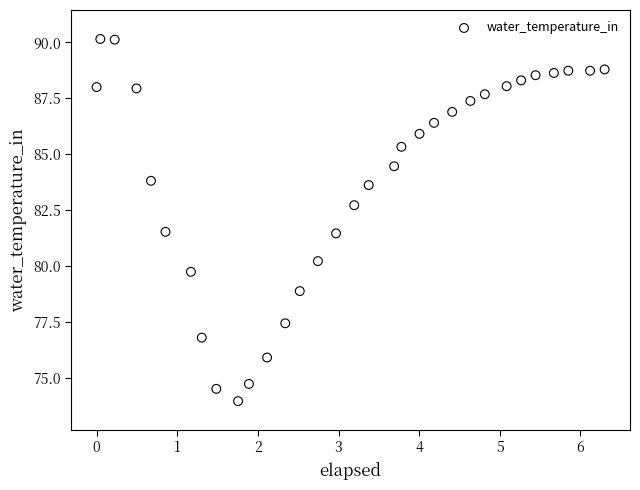

What is the range of Y values (max minus min)?

16.2